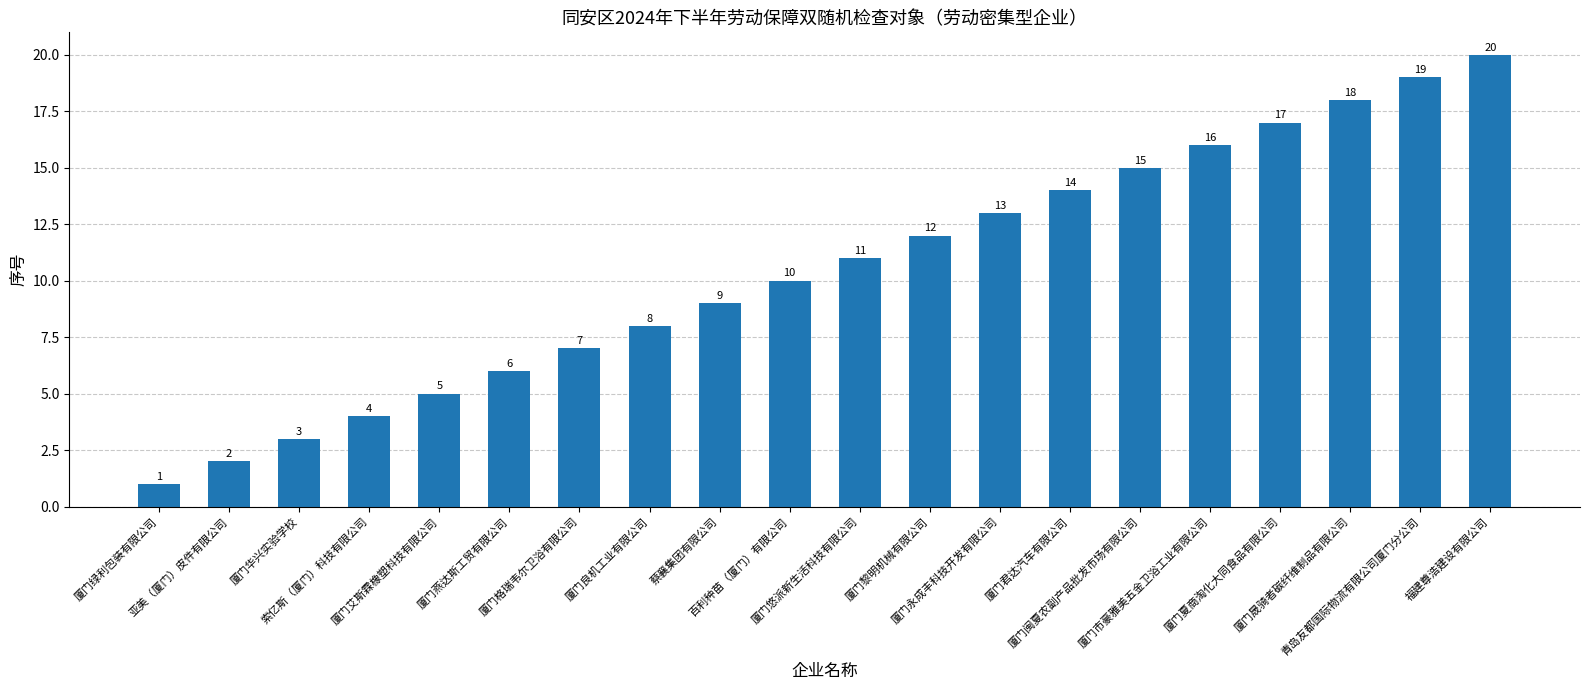

What is the label of the 4th bar from the right?

厦门夏商淘化大同食品有限公司